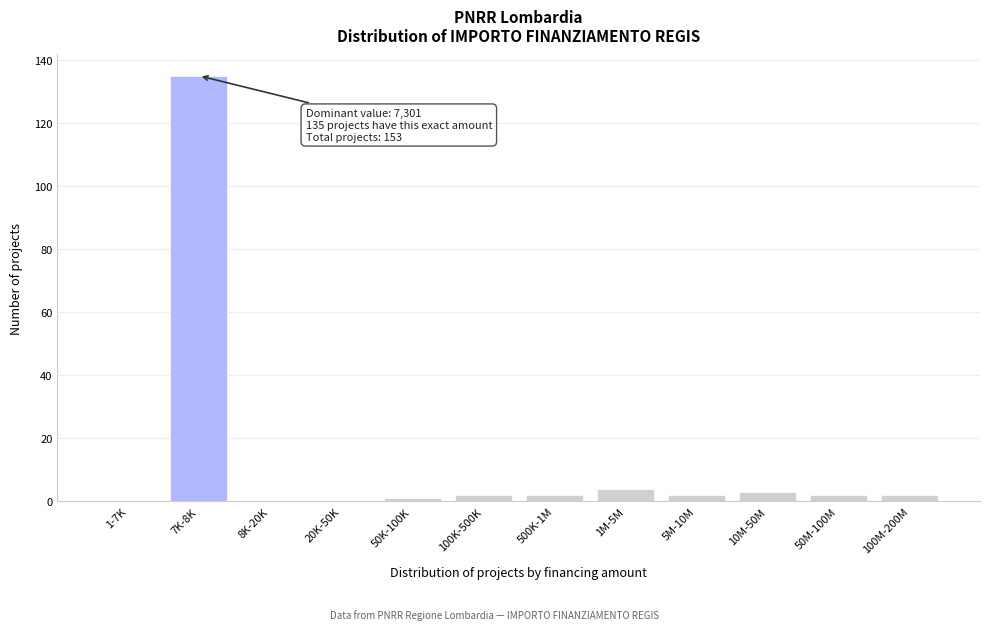

Reading left to right, extract all data points from this chart.

1-7K=0	7K-8K=135	8K-20K=0	20K-50K=0	50K-100K=1	100K-500K=2	500K-1M=2	1M-5M=4	5M-10M=2	10M-50M=3	50M-100M=2	100M-200M=2